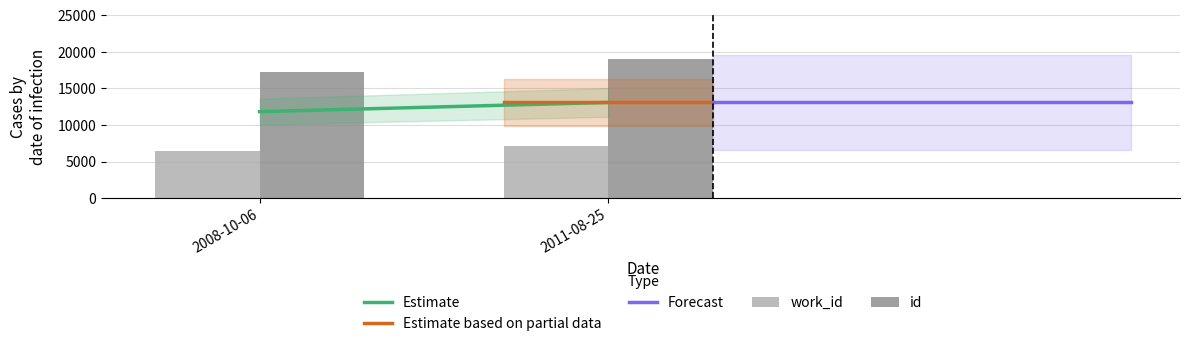

How many id values are between 17186 and 19095?

2